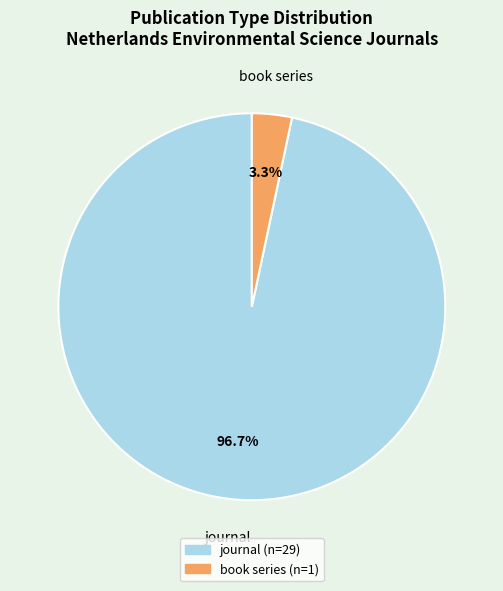

True or false: book series accounts for 12% of the total.

False